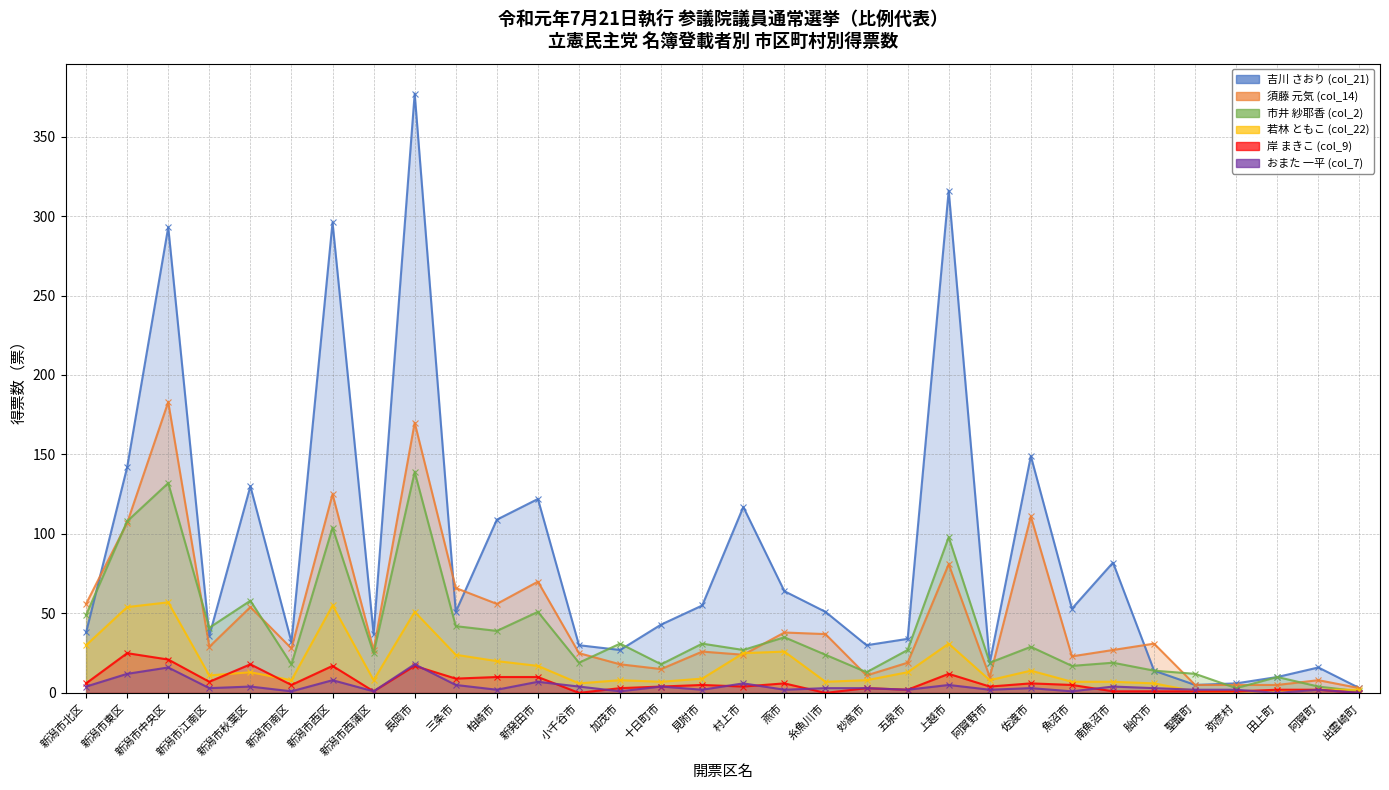

After their last crossing, which series has the higher values: 吉川 さおり (col_21) or 市井 紗耶香 (col_2)?

吉川 さおり (col_21)